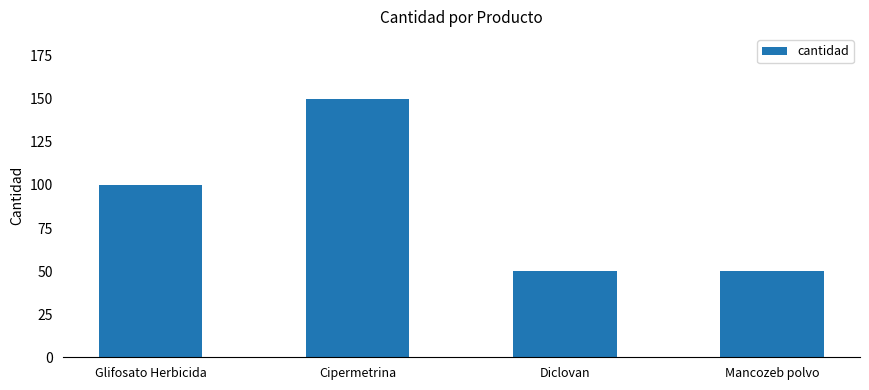

What is the change in value from Cipermetrina to Mancozeb polvo?

-100